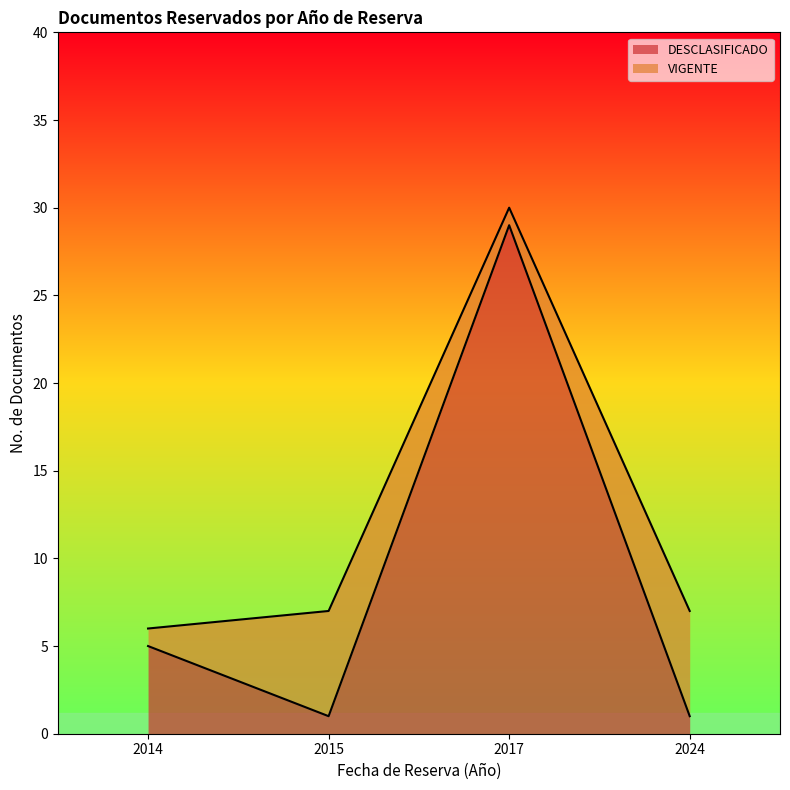

Which label corresponds to the largest value in the chart?

2017